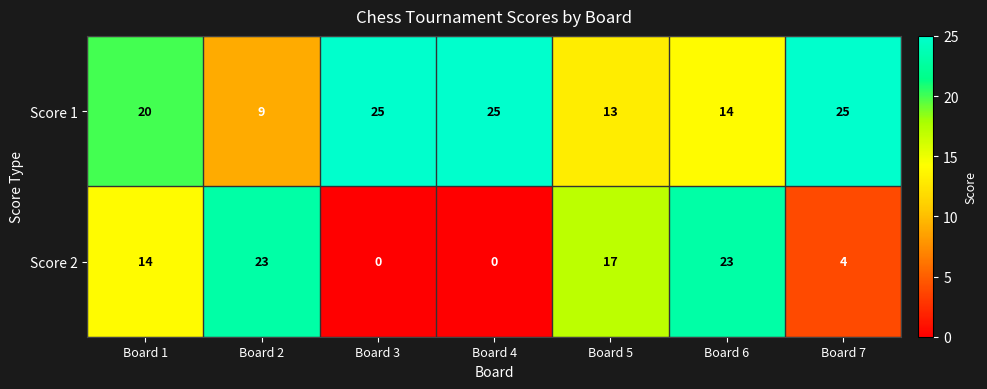

What is the total value across all series at Board 5?

30